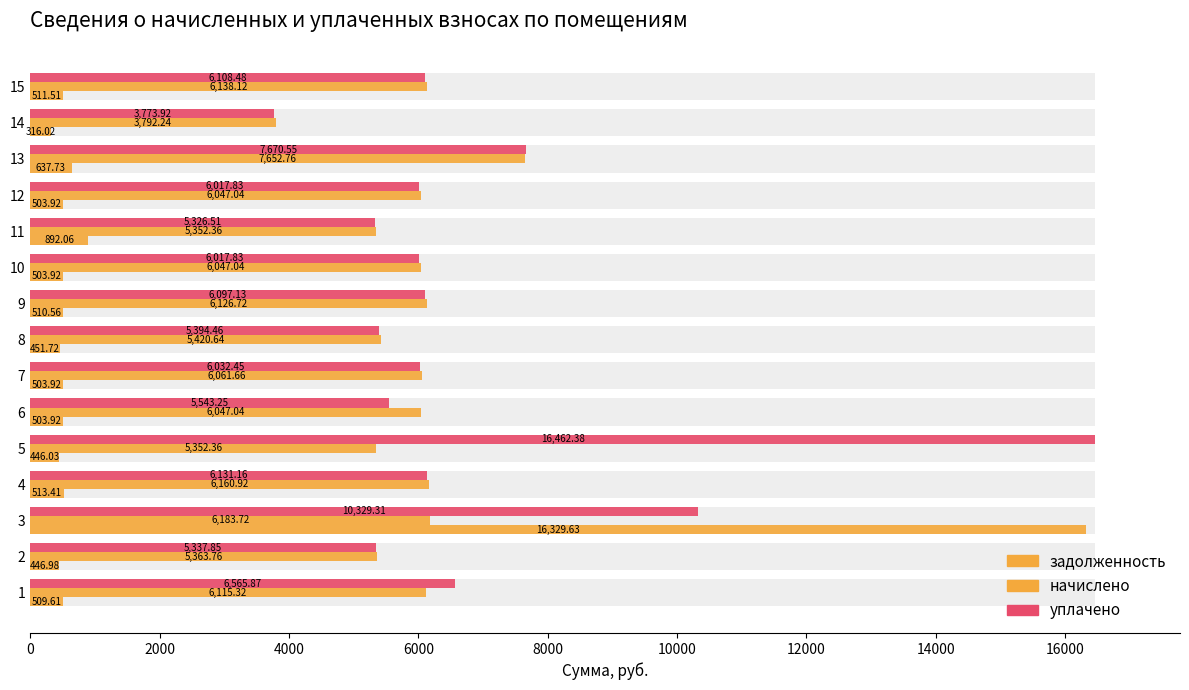

How many categories are shown in the chart?

15